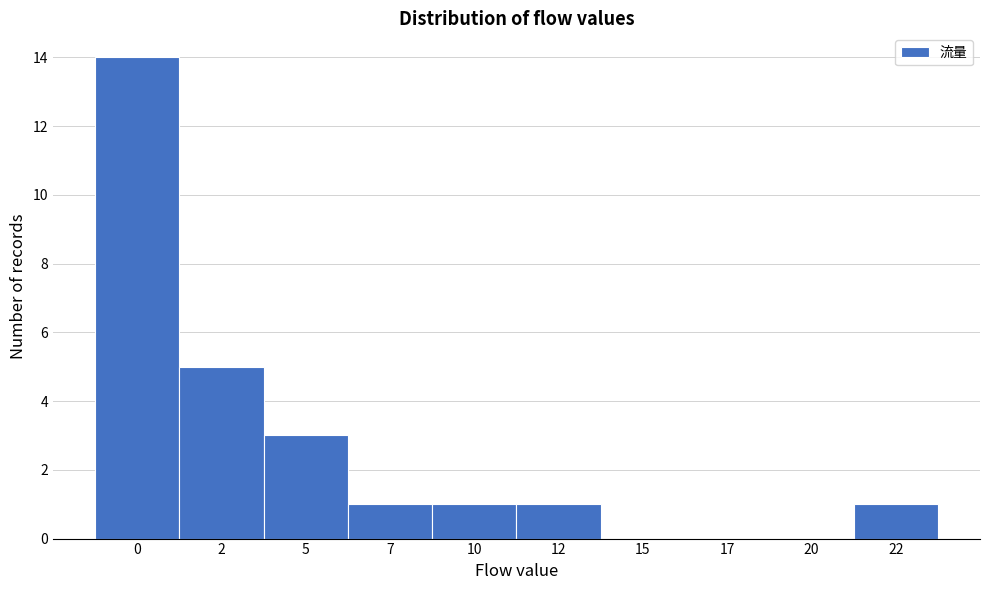

Reading left to right, extract all data points from this chart.

0=14	2=5	5=3	7=1	10=1	12=1	15=0	17=0	20=0	22=1